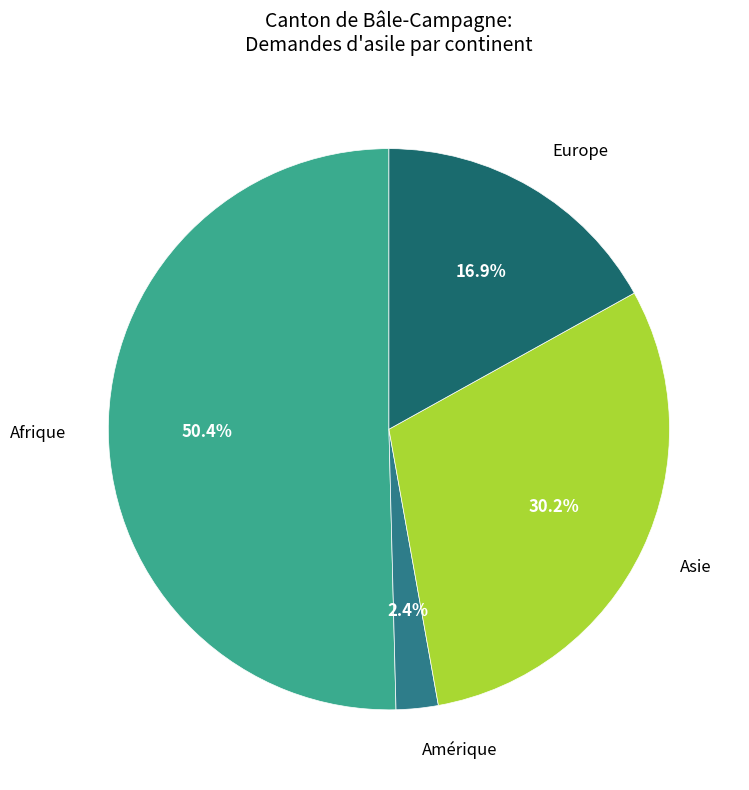

Does Afrique represent more than half of the total?

Yes